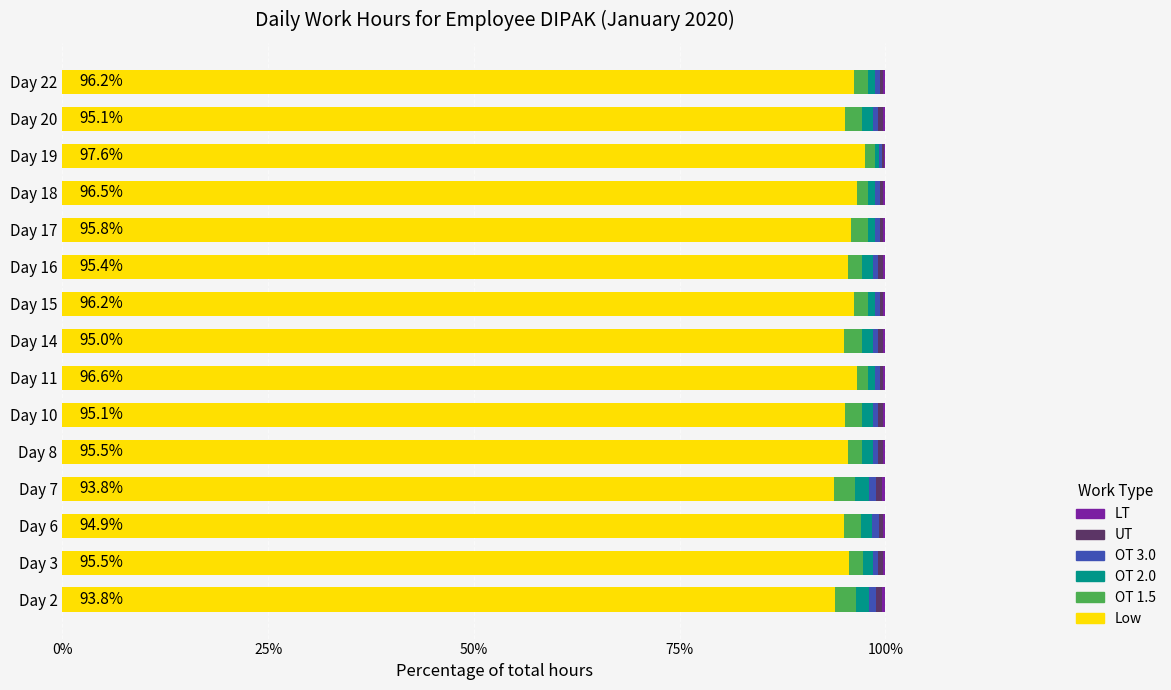

How many data points does each series have?

15